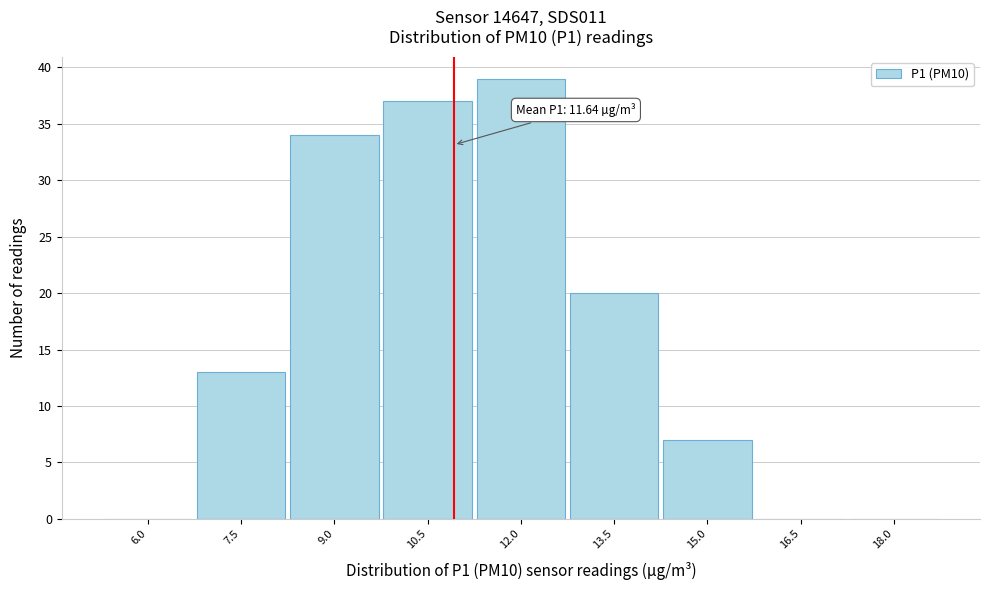

Reading right to left, what are all the values shown in this chart?

18.0=0	16.5=0	15.0=7	13.5=20	12.0=39	10.5=37	9.0=34	7.5=13	6.0=0